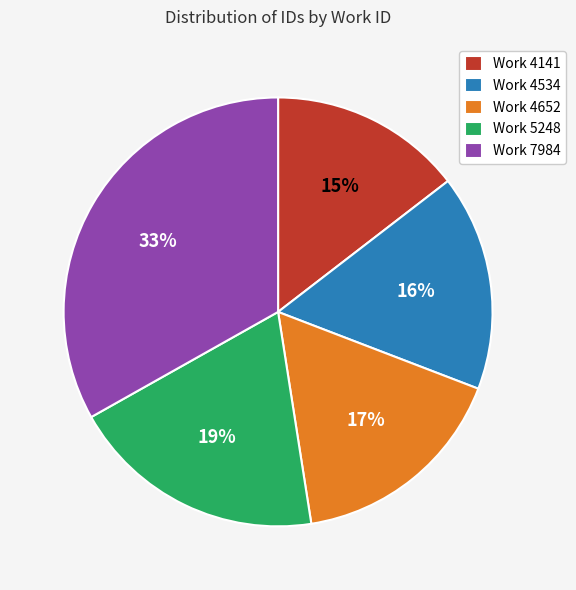

Is the sum of Work 5248 and Work 4141 greater than half?

No